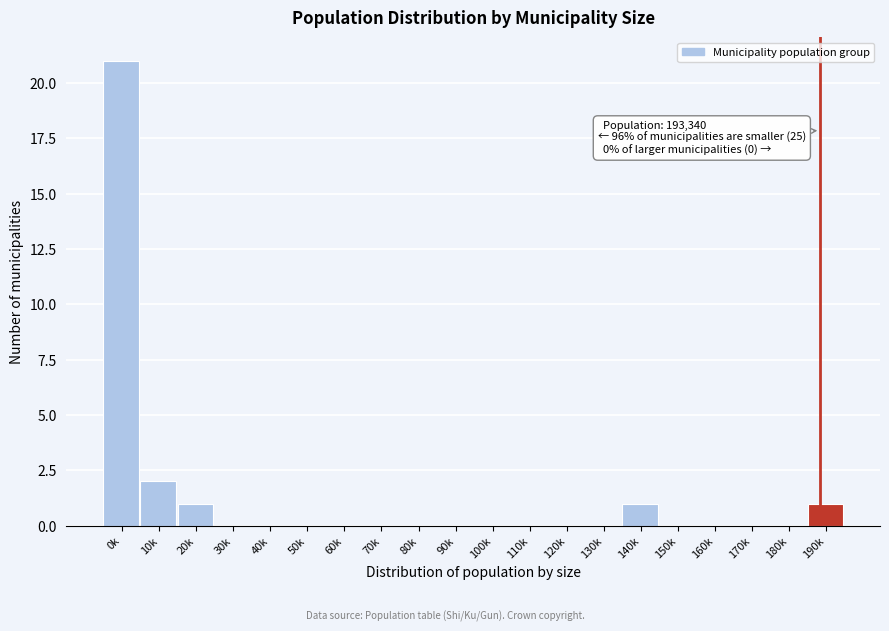

Reading left to right, transcribe all the data shown in this chart.

0k=21	10k=2	20k=1	30k=0	40k=0	50k=0	60k=0	70k=0	80k=0	90k=0	100k=0	110k=0	120k=0	130k=0	140k=1	150k=0	160k=0	170k=0	180k=0	190k=1